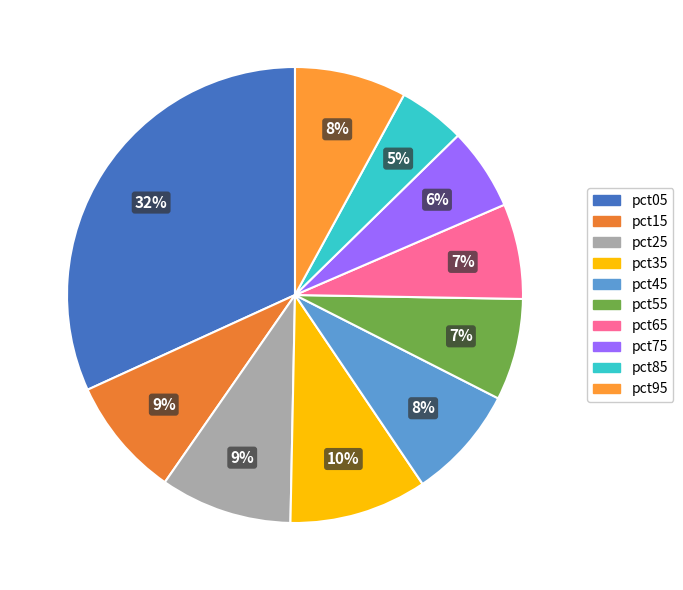

What percentage is NOT represented by pct85?

95.3%